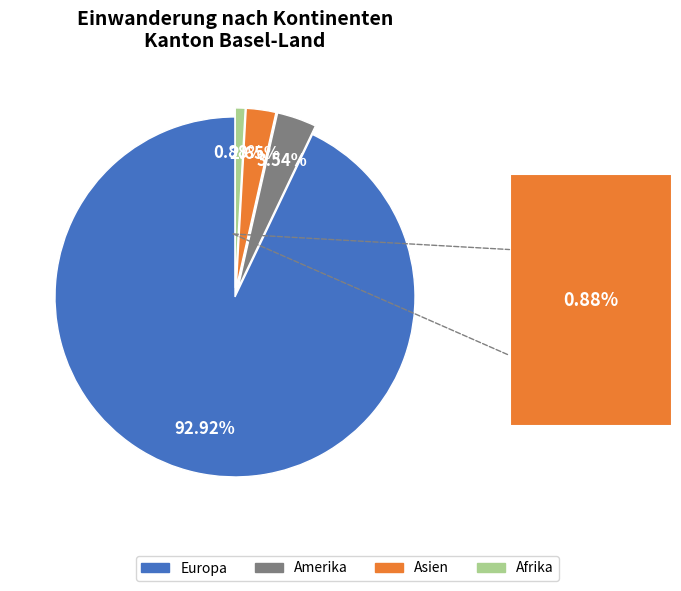

How many segments does this pie chart have?

4